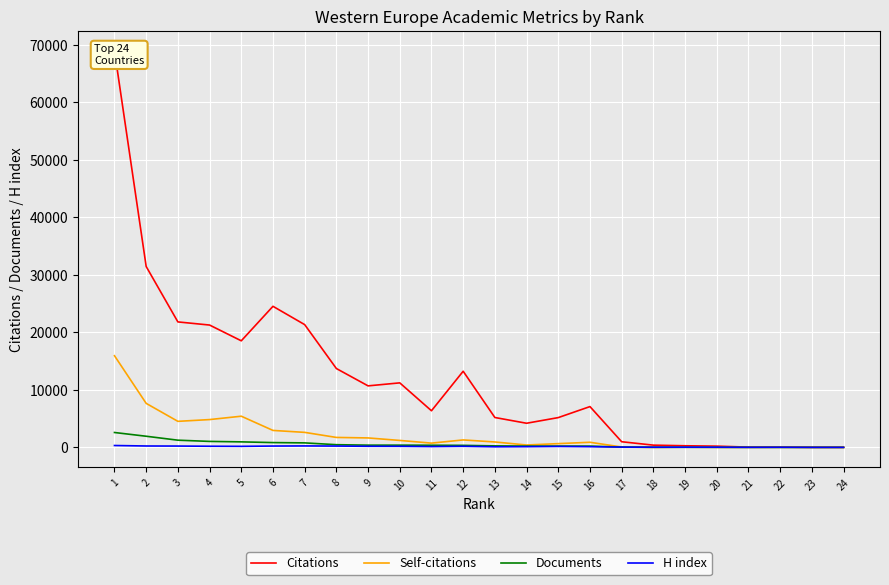

In Citations, how many points are lower than both neighbors (excluding endpoints)?

5